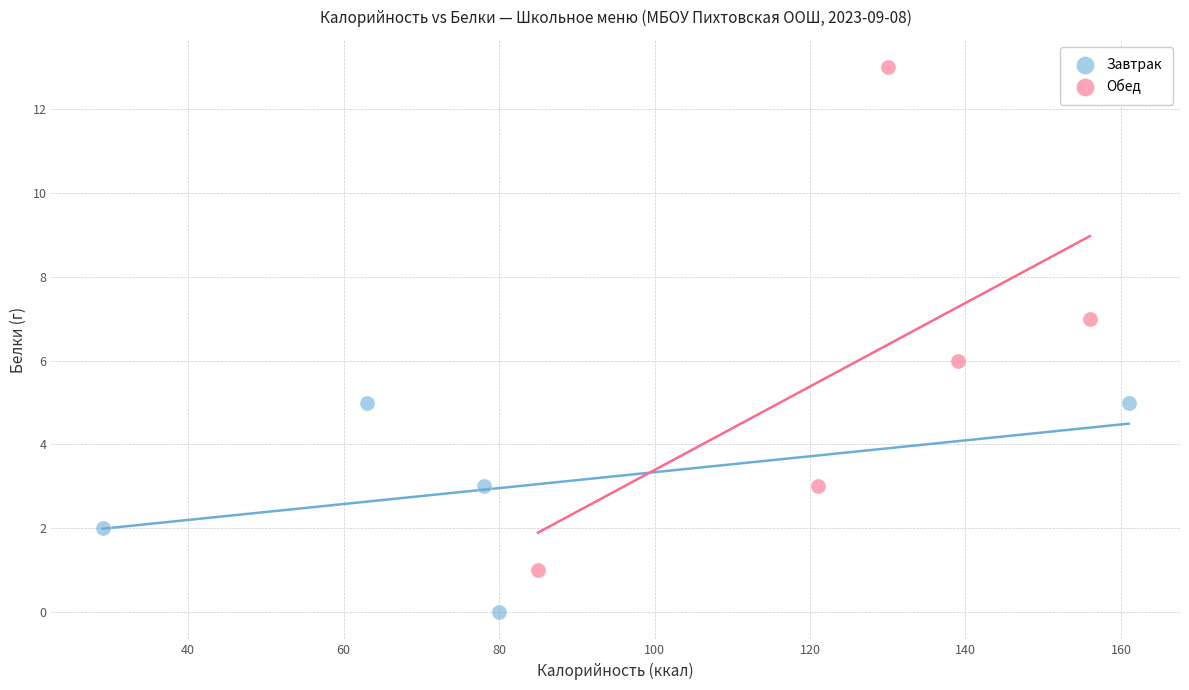

What are all the series names shown in the legend?

Завтрак, Обед